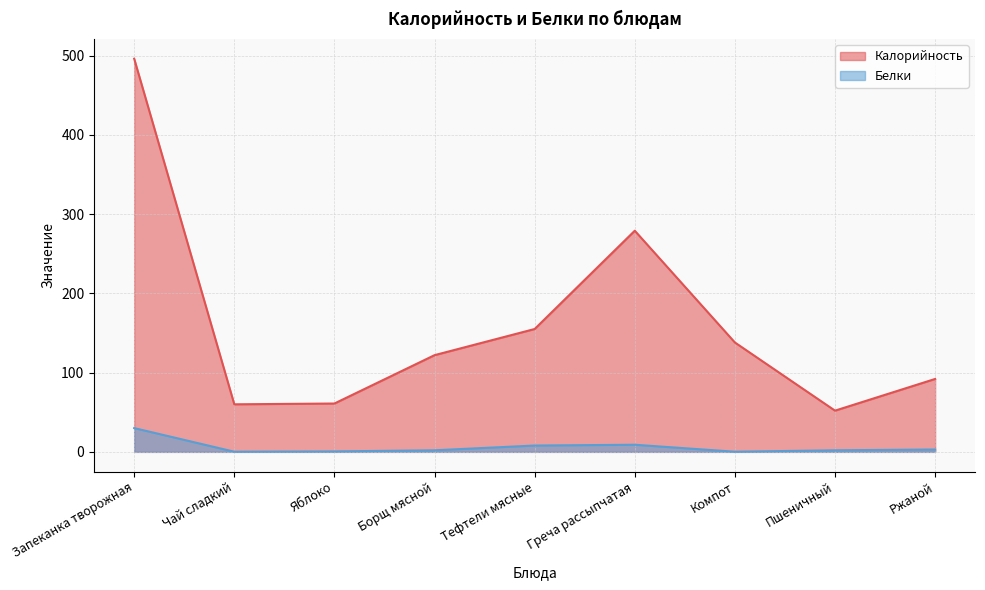

How many values in the Белки series are below 2?

3